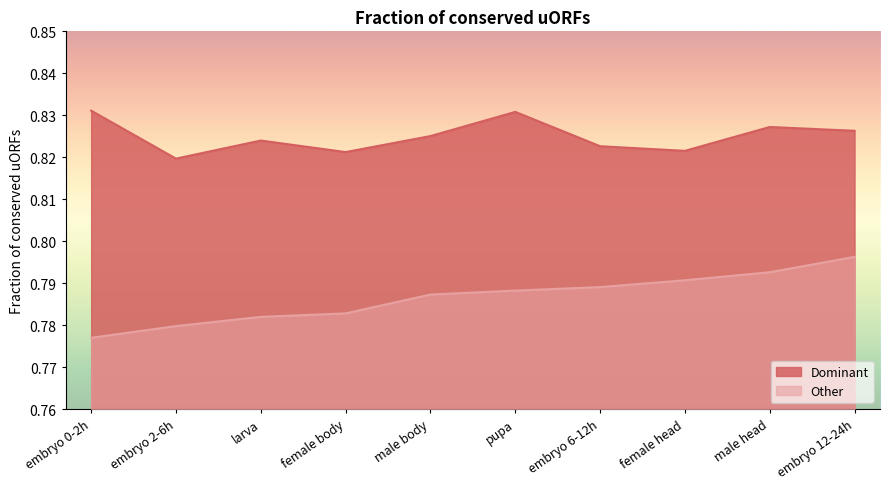

Which category has the lowest value across all series?

embryo 0-2h